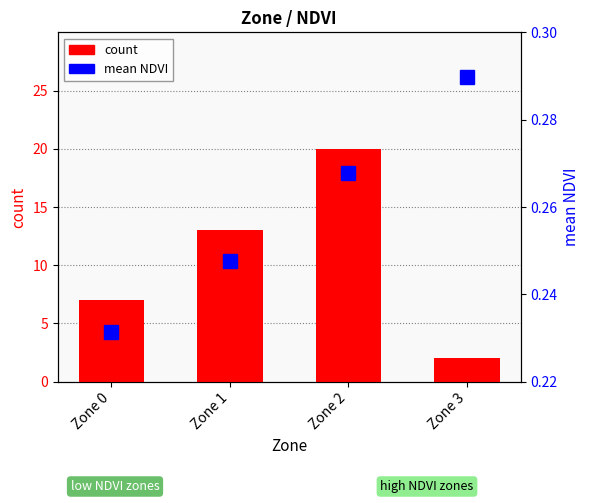

Rank the categories by mean NDVI value from highest to lowest.

Zone 3, Zone 2, Zone 1, Zone 0